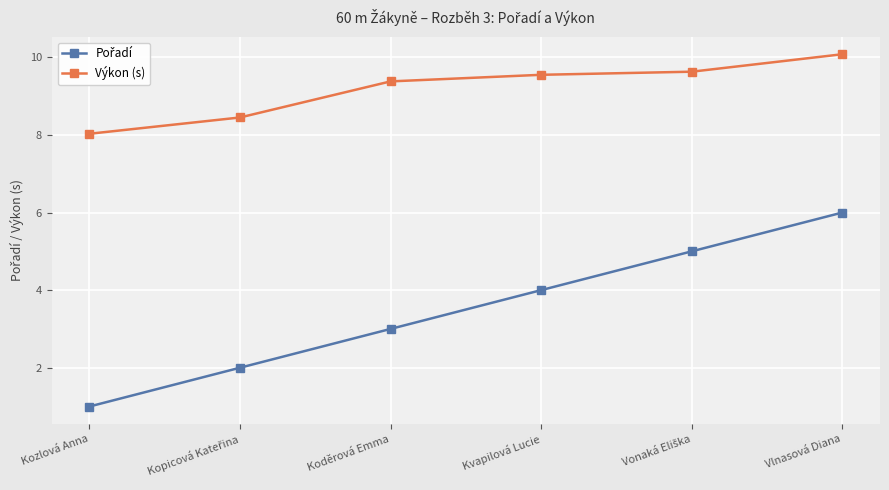

True or false: Výkon (s) has more than 2 interior local peaks.

False